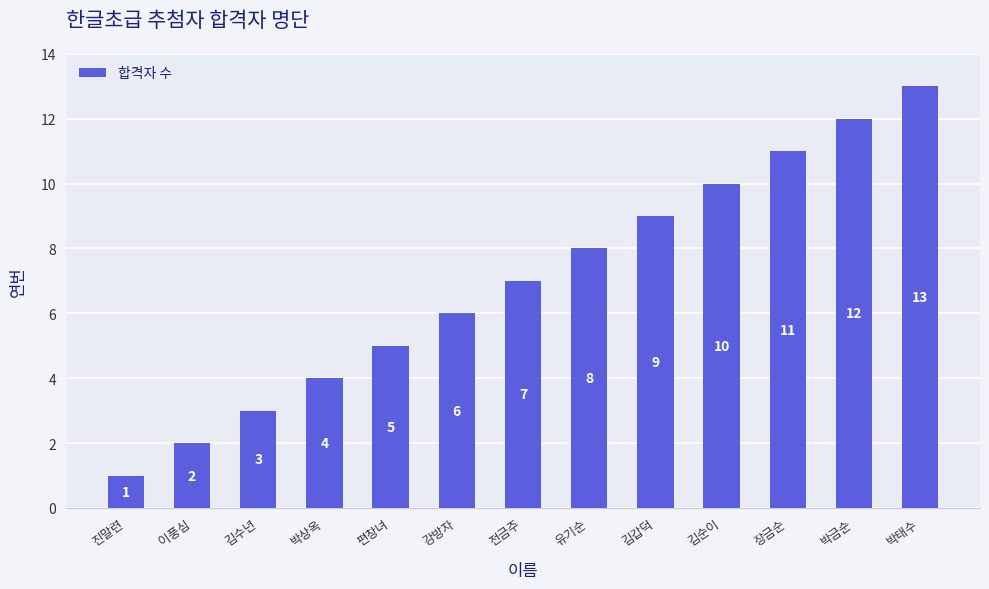

At which category does the chart reach its minimum across all series?

진말련